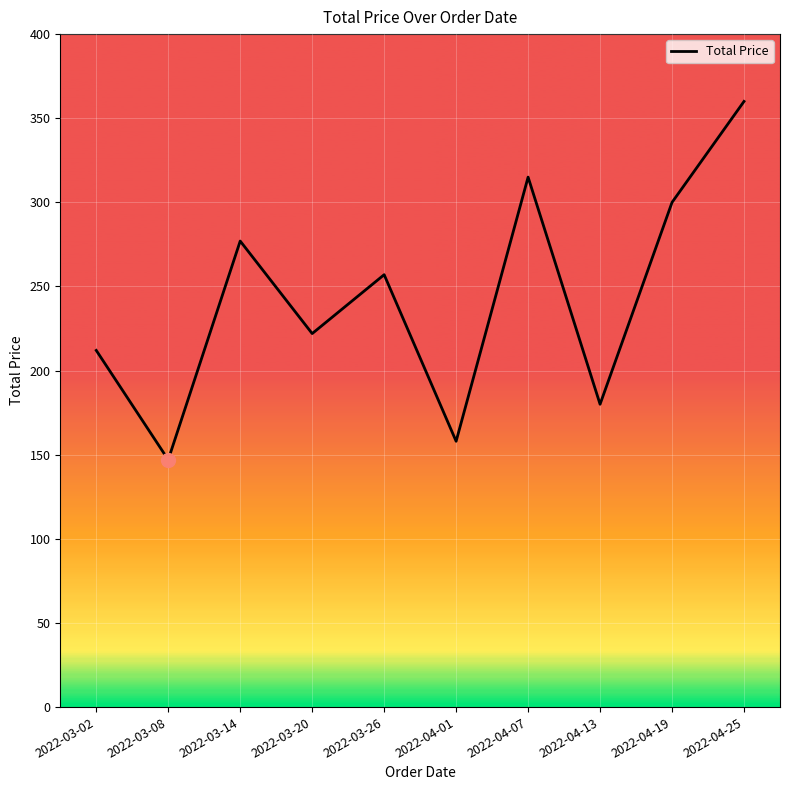

Does the chart display data point markers on the line(s)?

No